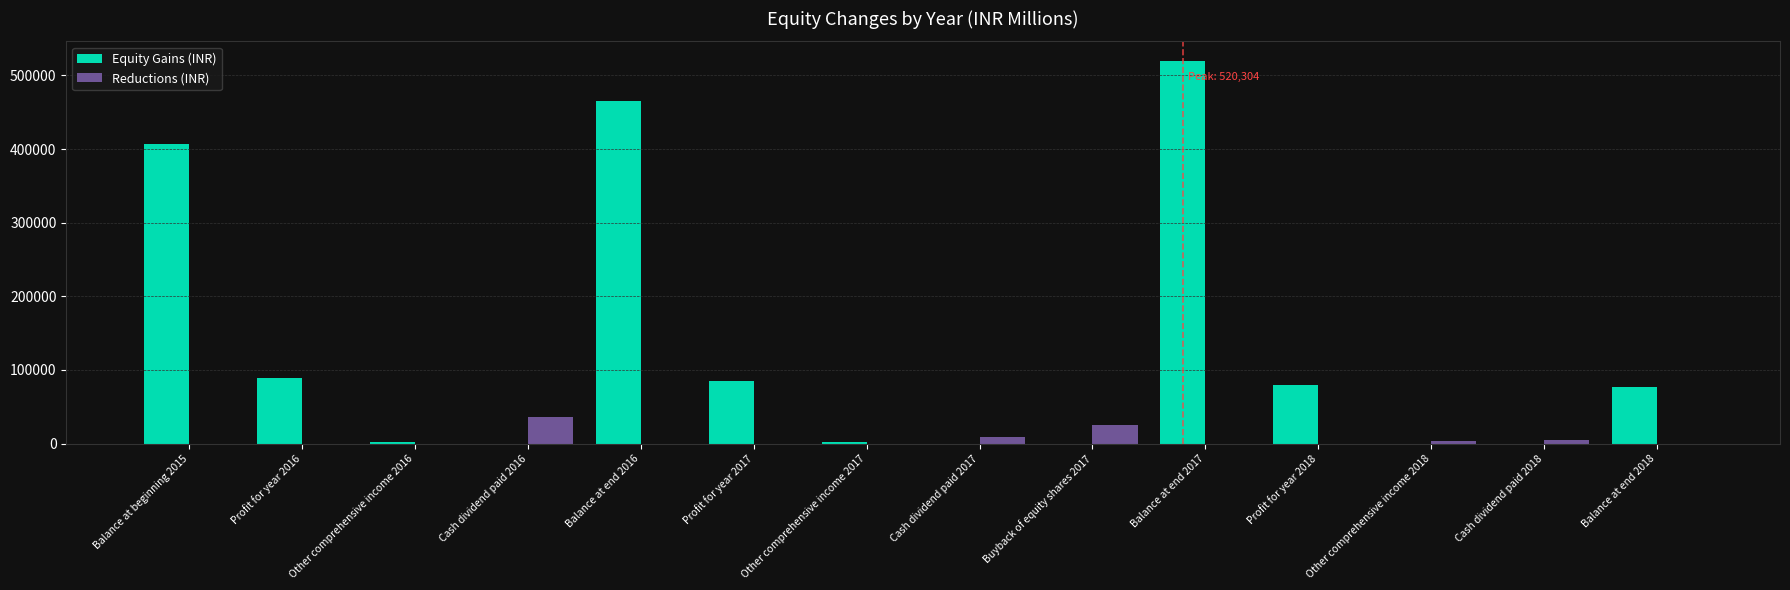

What is the sum of all Equity Gains (INR) values?

1728650